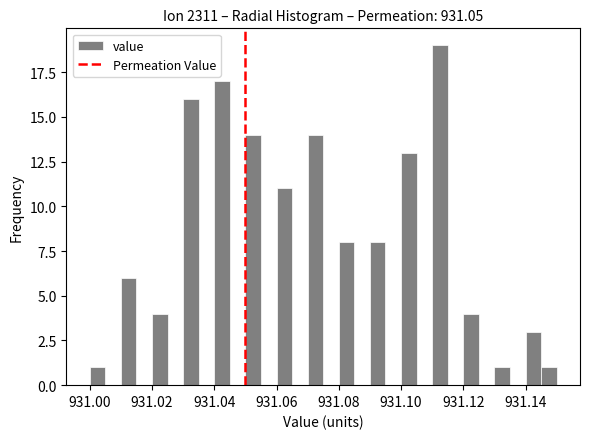

Around what value on the x-axis is the tallest bar? Give the approximate position of its centre, as read against the axis.

931.112